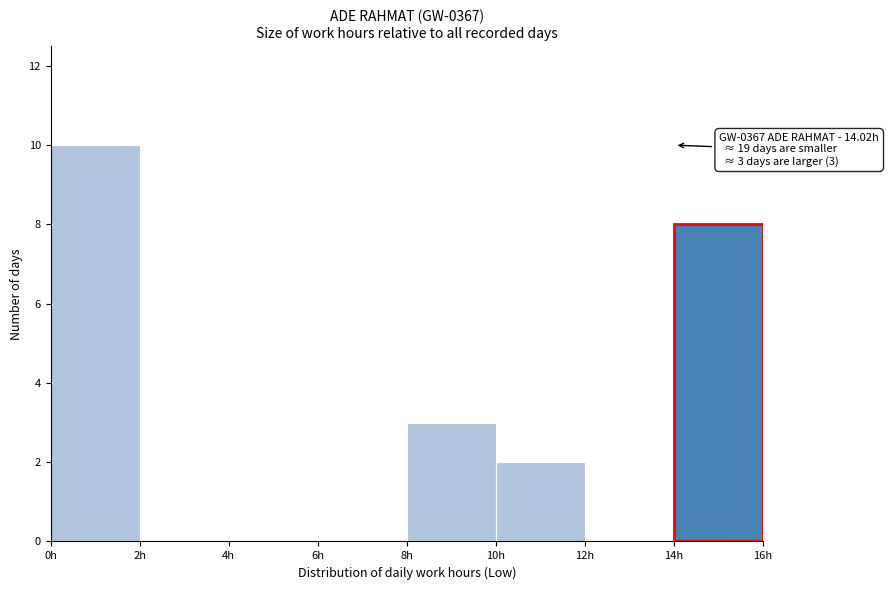

Over which range of the x-axis is the bar tallest?

0 to 2